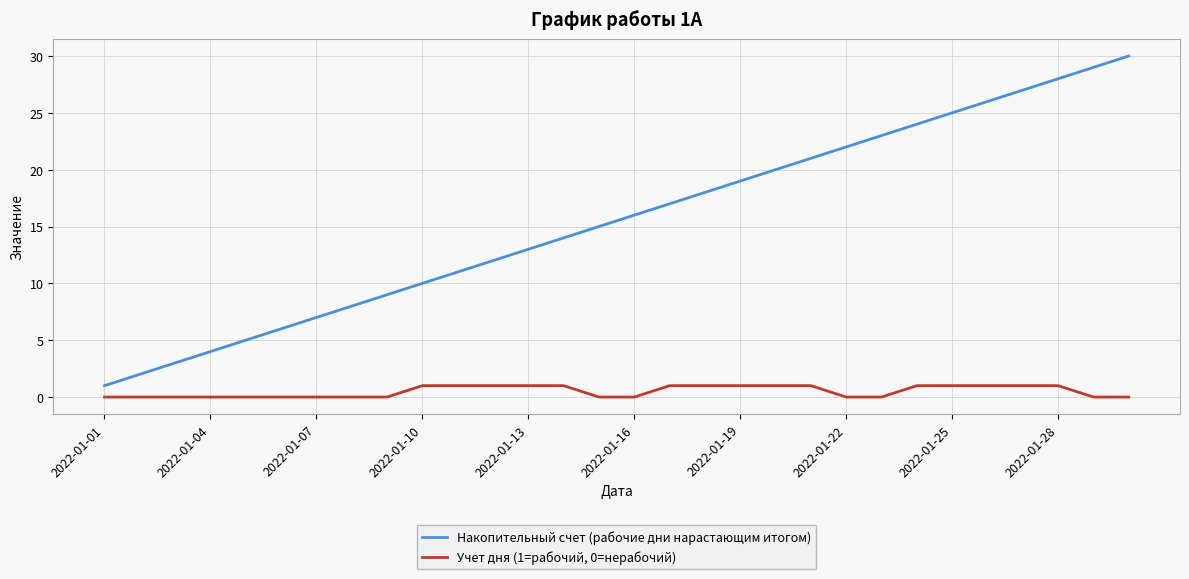

What is the highest value of the Учет дня (1=рабочий, 0=нерабочий) series?

1